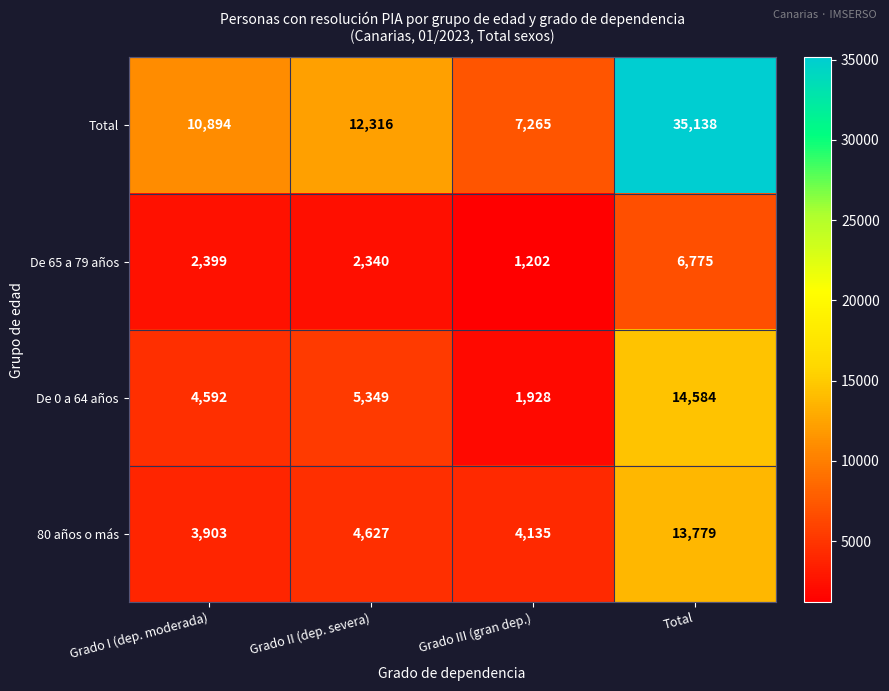

Is it true that De 65 a 79 años equals 2340 at Grado II (dep. severa)?

True